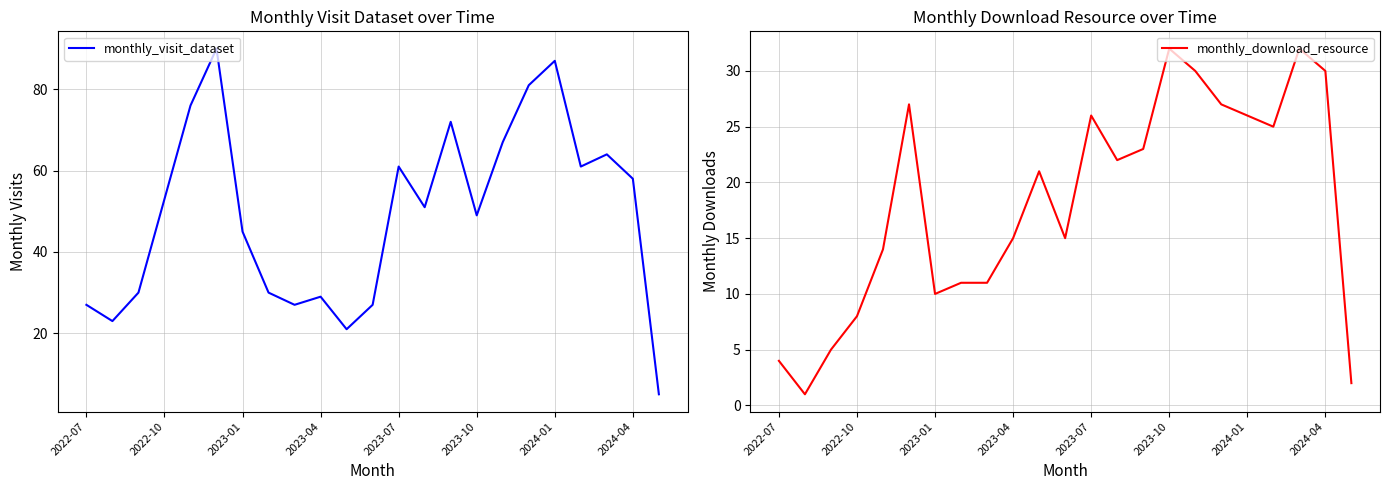

The value of monthly_download_resource at 2022-07 is 2. True or false?

False